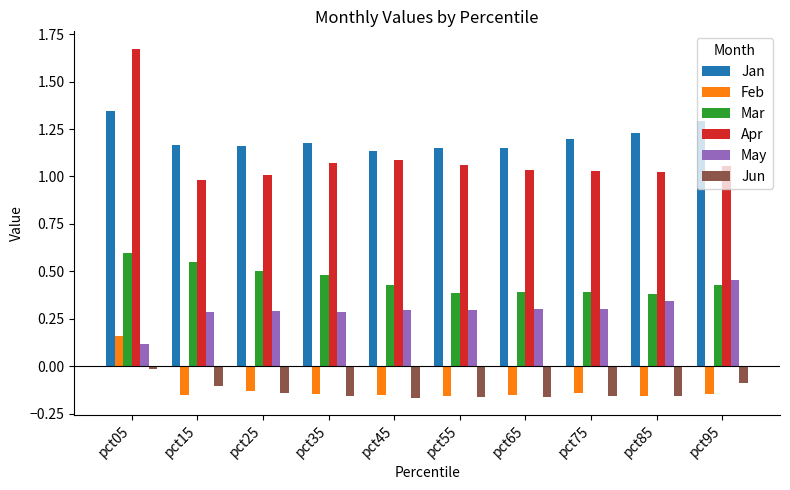

How many bars are there in total?

60